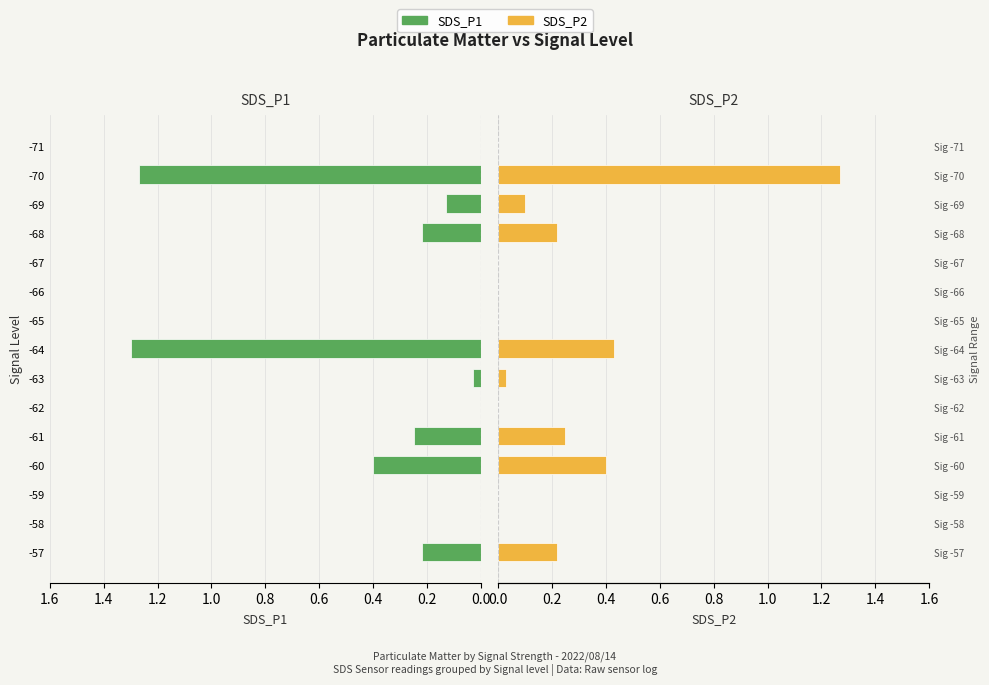

Rank the series at -59 from highest to lowest value.

SDS_P1, SDS_P2